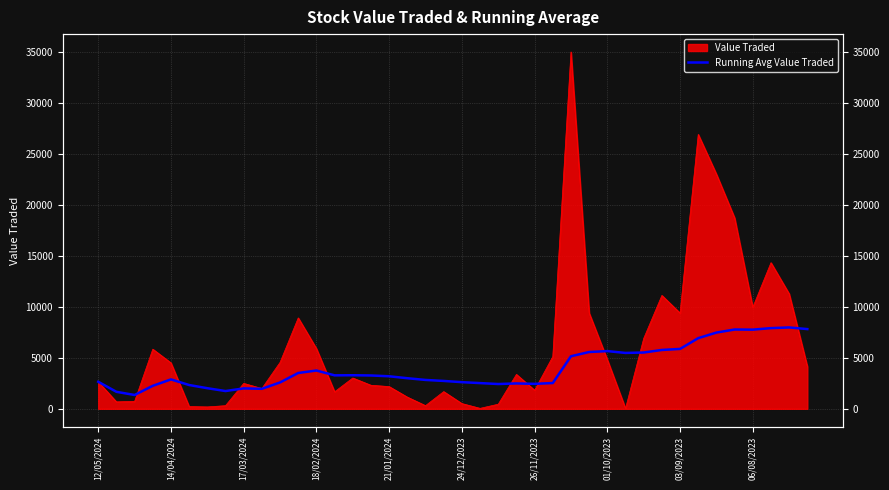

How many data points are above 3190?

19